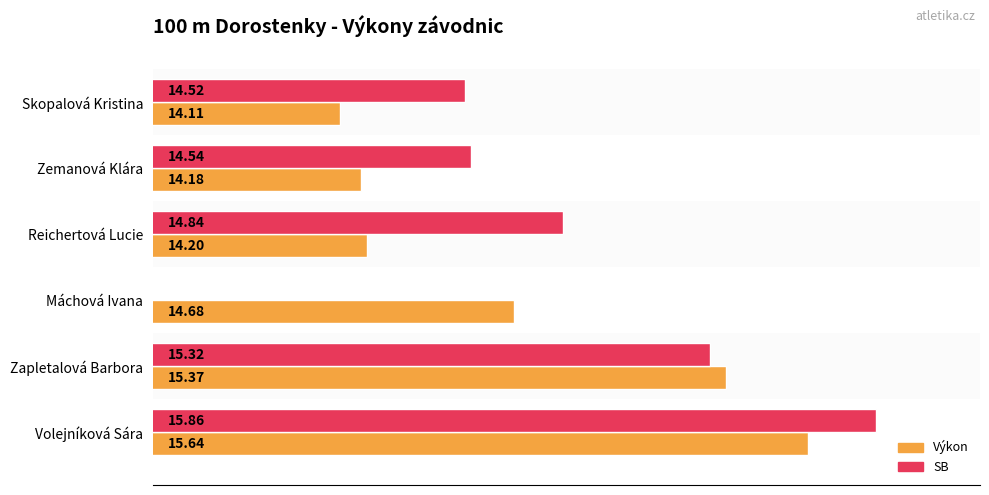

What is the average value of the SB series?

12.5